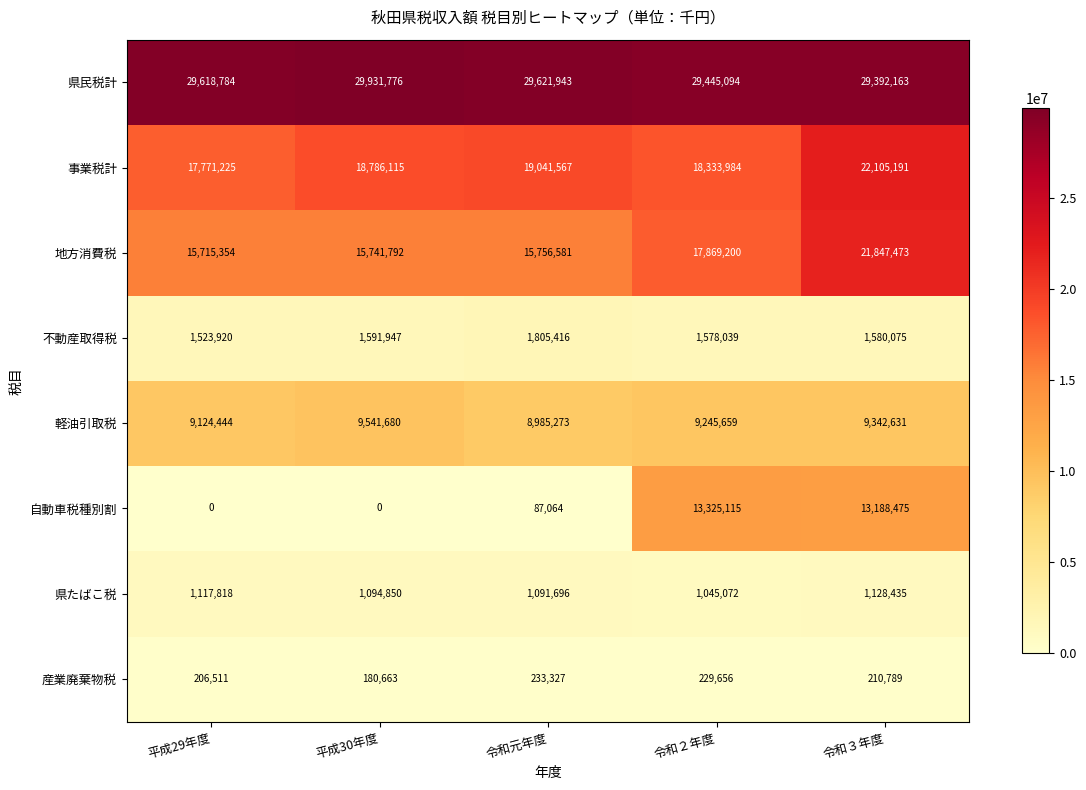

Which category has the highest value across all series?

平成30年度